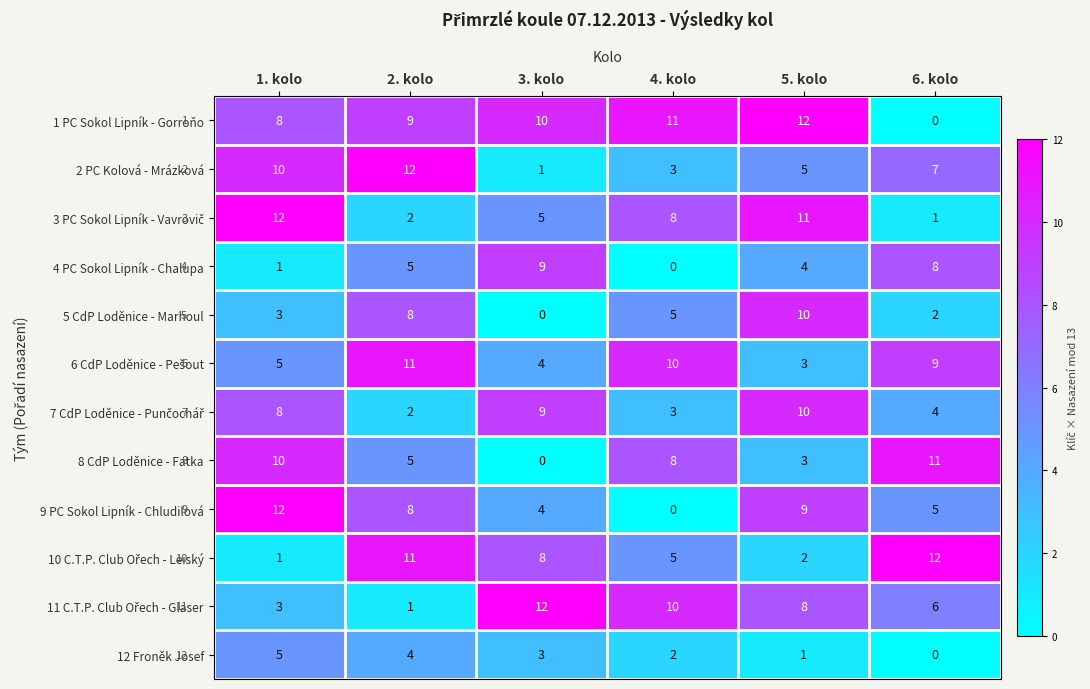

What is the sum of the 8 CdP Loděnice - Fatka values at 1. kolo and 2. kolo?

15